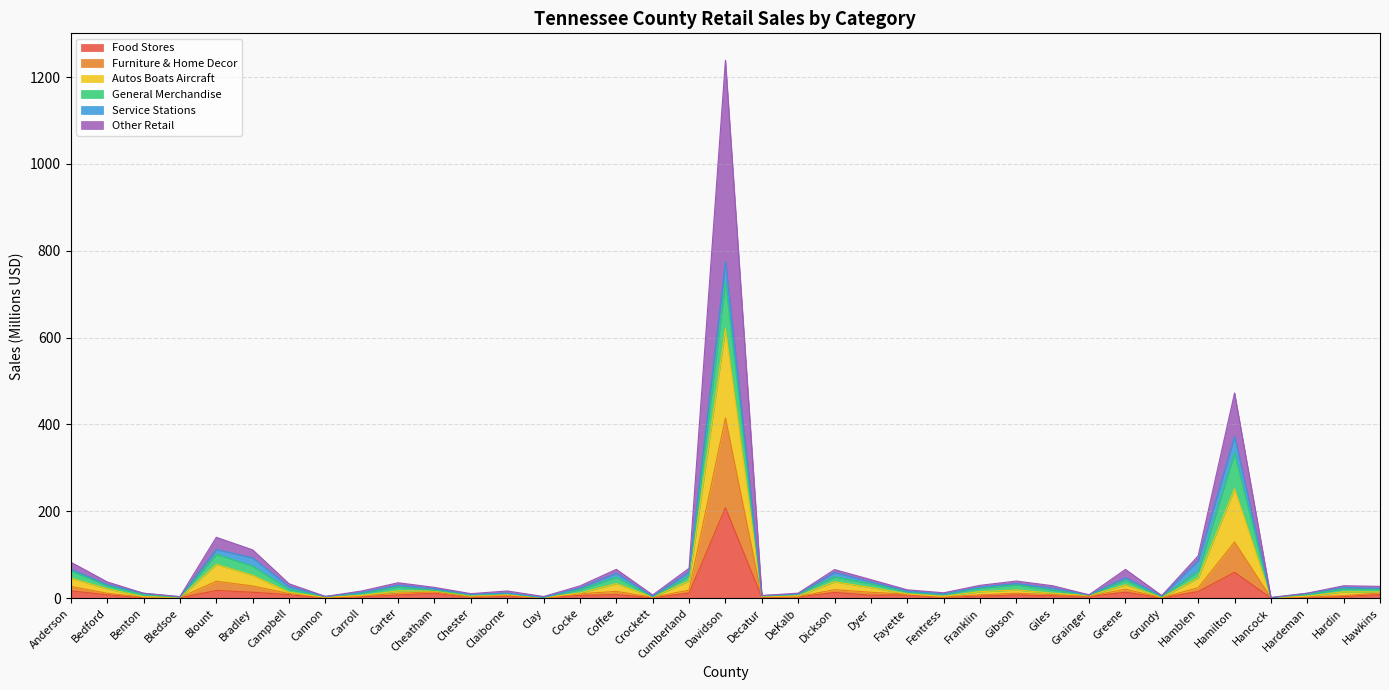

True or false: Furniture & Home Decor and Autos Boats Aircraft cross at least once.

False